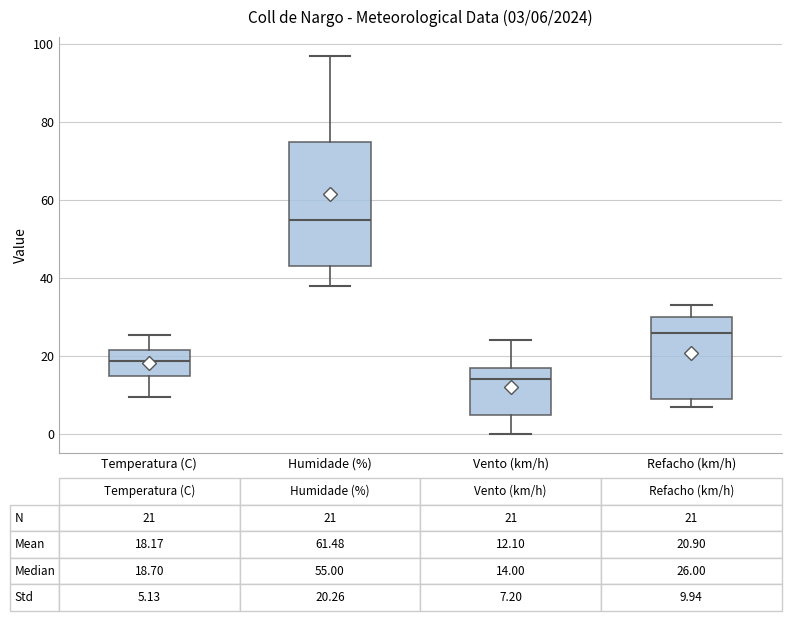

Which box is the tallest, from its lower edge to its upper edge?

Humidade (%)